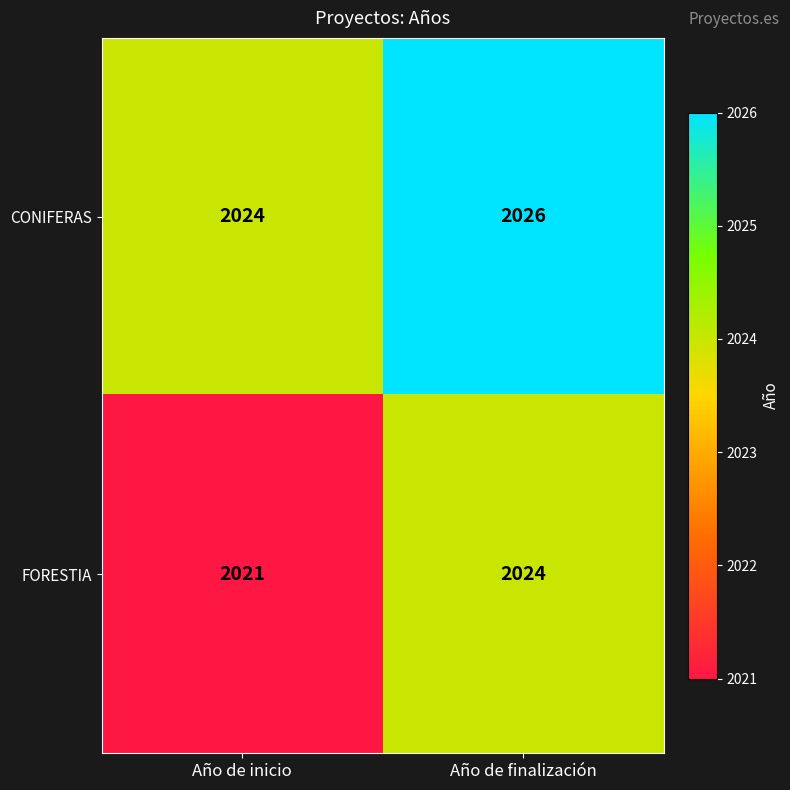

Reading left to right, extract all data points from this chart.

CONIFERAS: 2024	2026
FORESTIA: 2021	2024